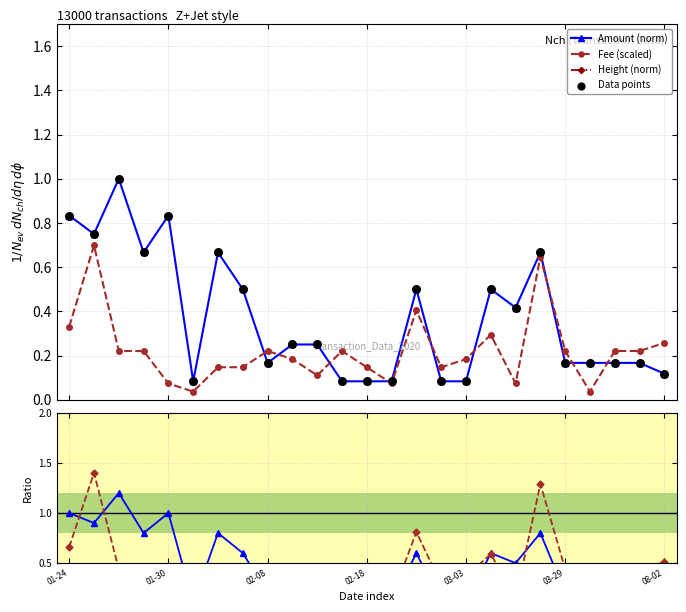

True or false: Fee (scaled) has more than 0 interior local peaks.

True